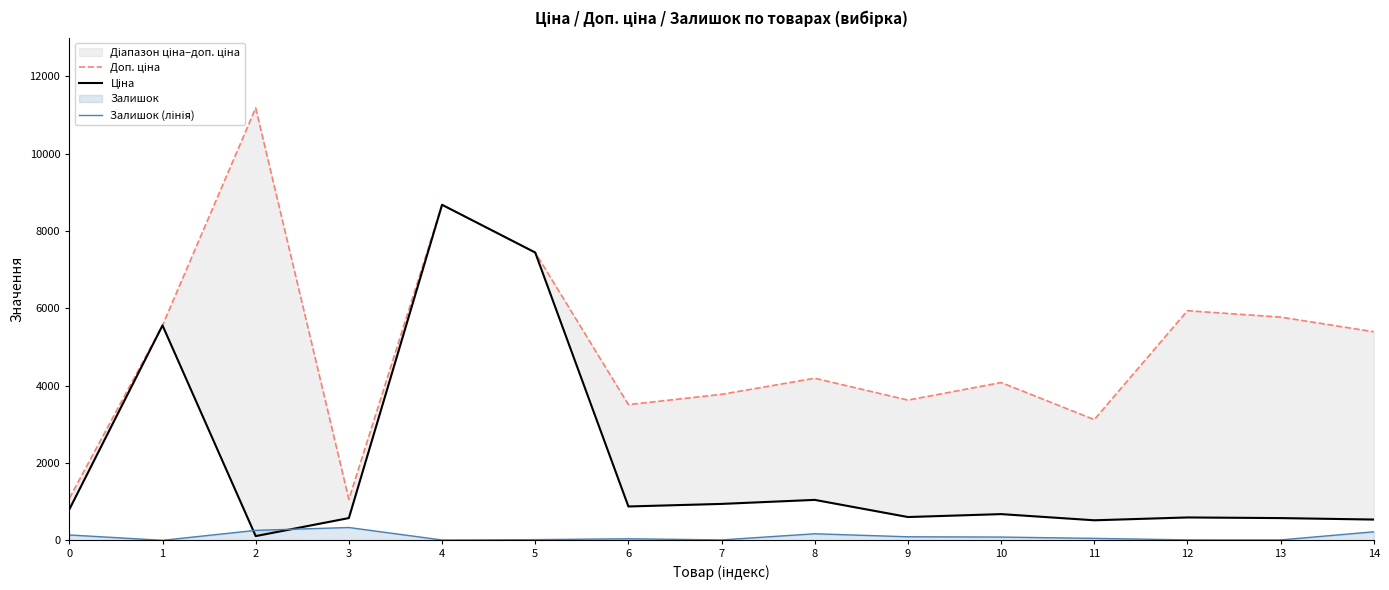

The value of Залишок (лінія) at 8 is 294.4. True or false?

False